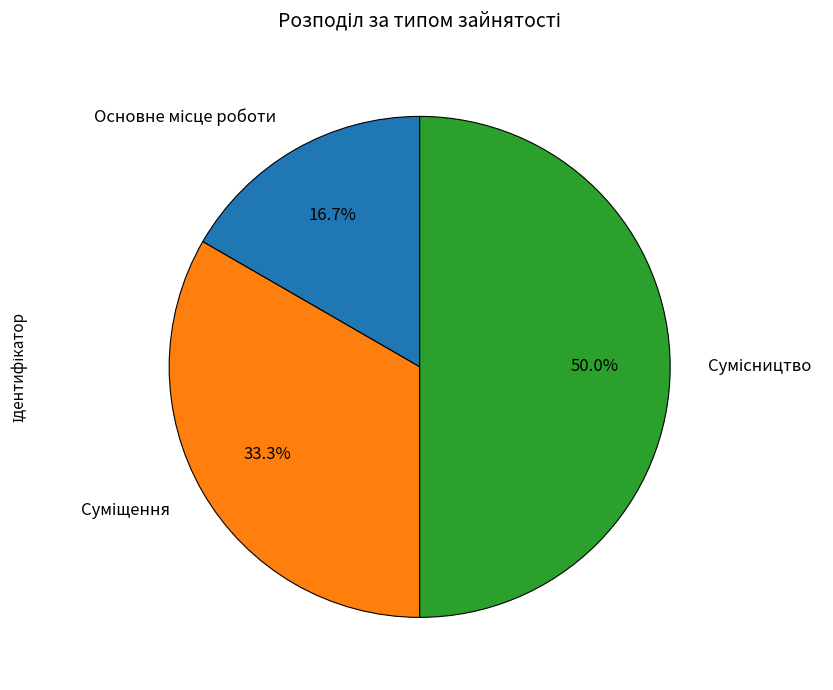

Does Основне місце роботи represent more than half of the total?

No